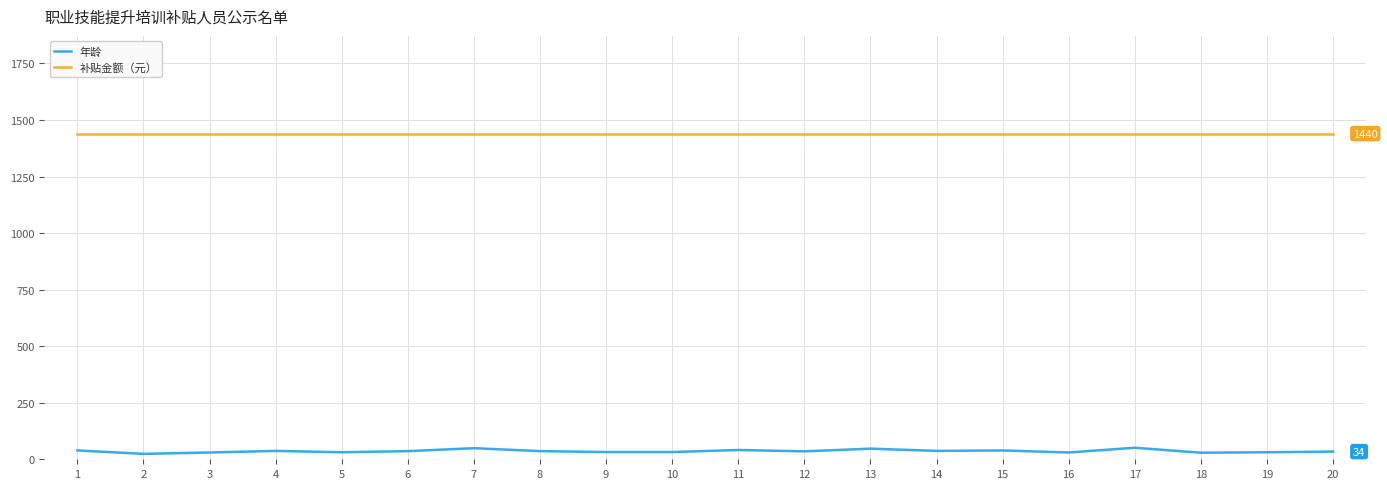

True or false: 年龄 and 补贴金额（元） cross at least once.

False